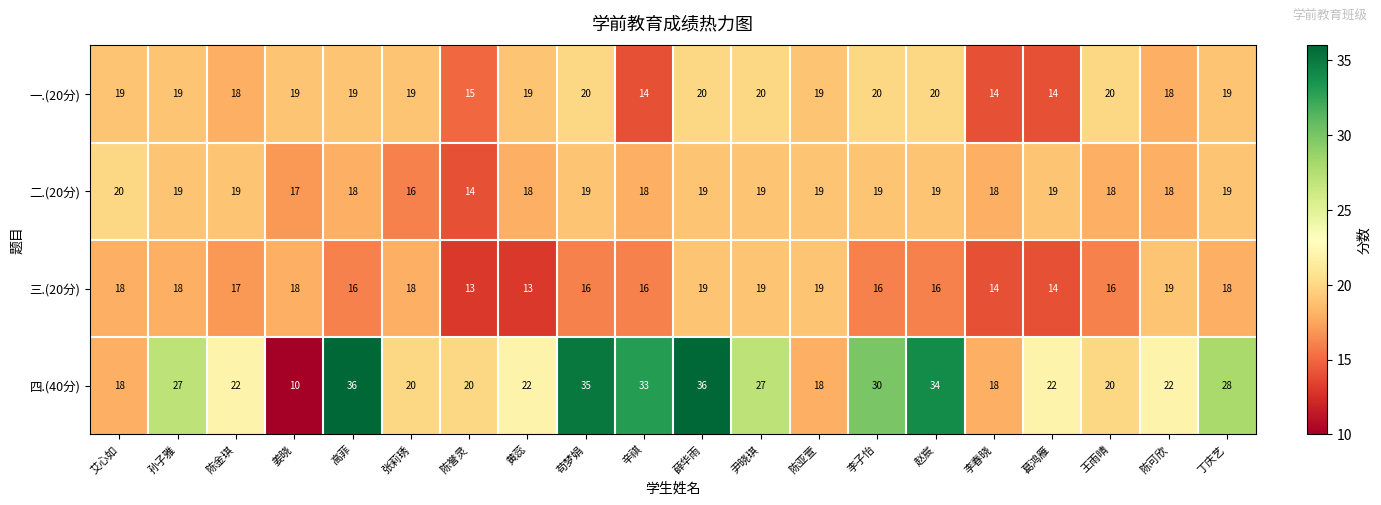

What is the difference between the highest and lowest values at 苟梦娟?

19